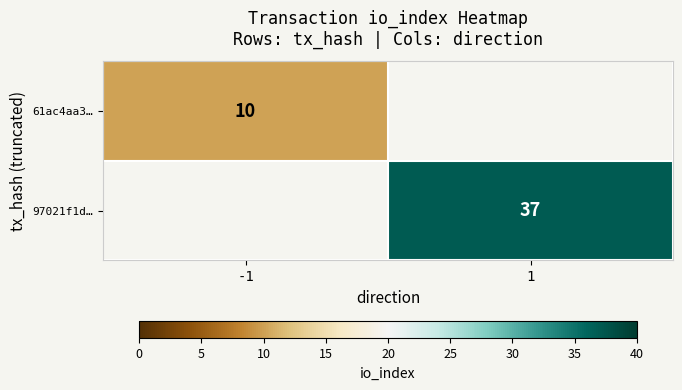

At which category does the chart reach its peak across all series?

1